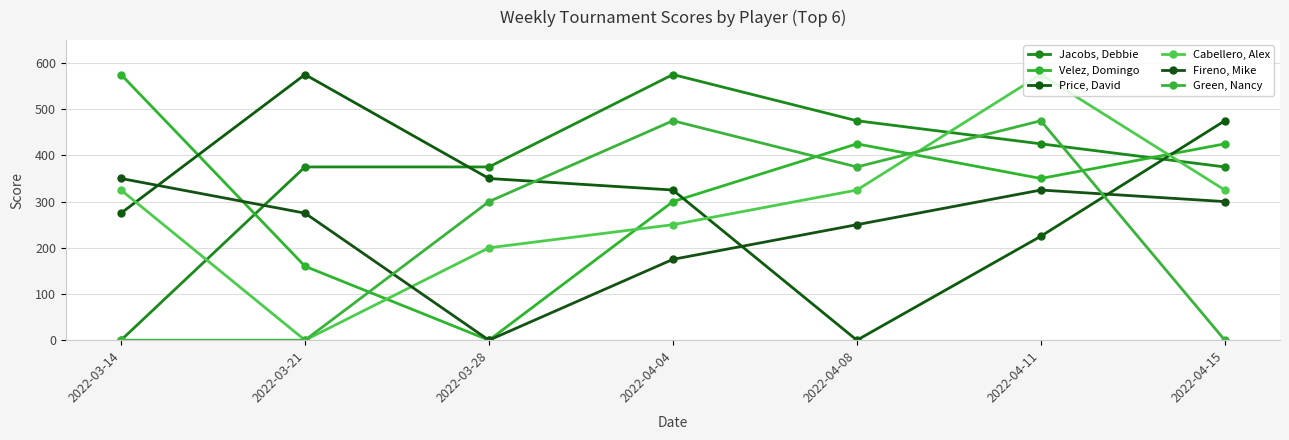

Read the Jacobs, Debbie value at 2022-04-15, to the nearest 50.

400